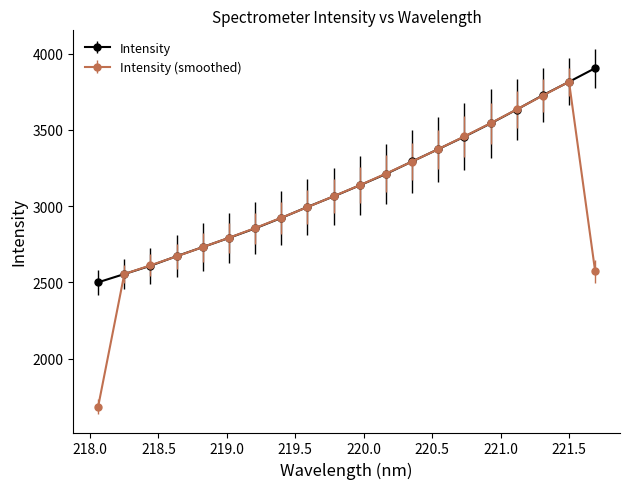

What is the minimum value for Intensity?

2500.4